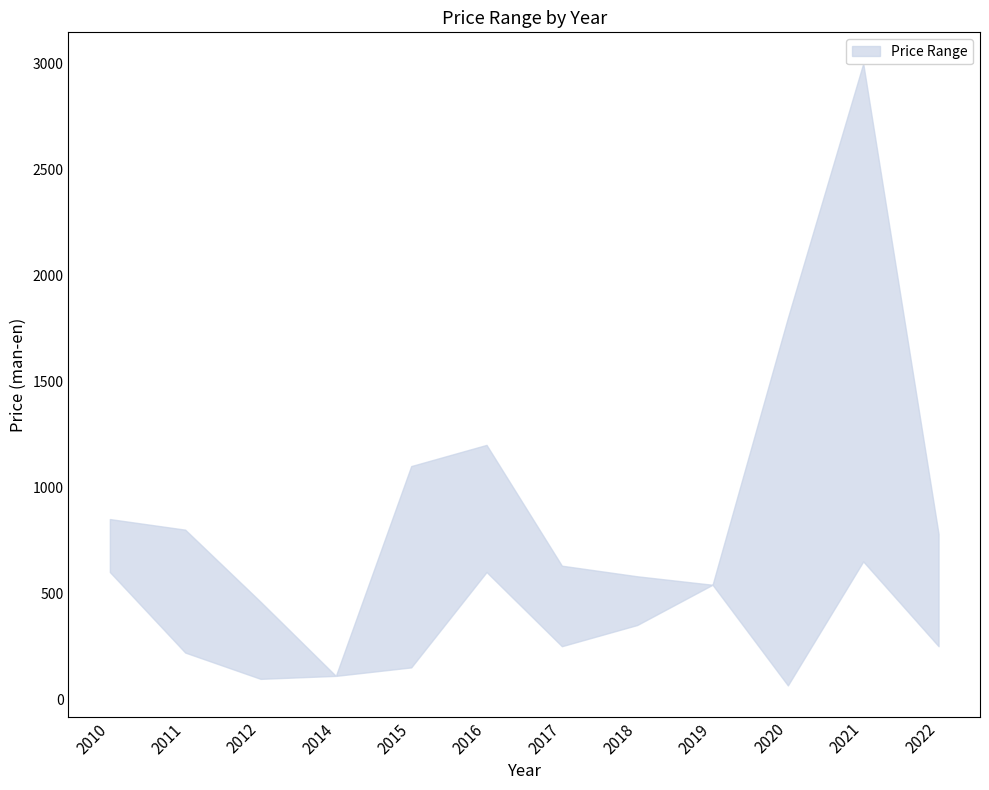

True or false: upper has more than 0 points higher than both neighbors.

True